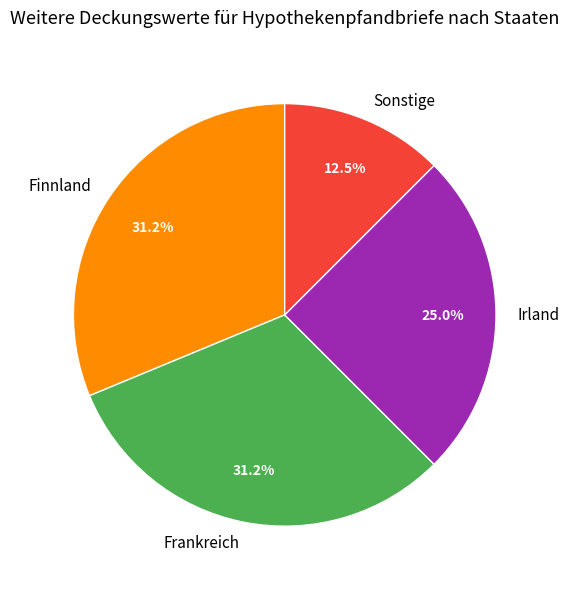

To the nearest percent, what is the combined percentage of Finnland and Irland?

56%